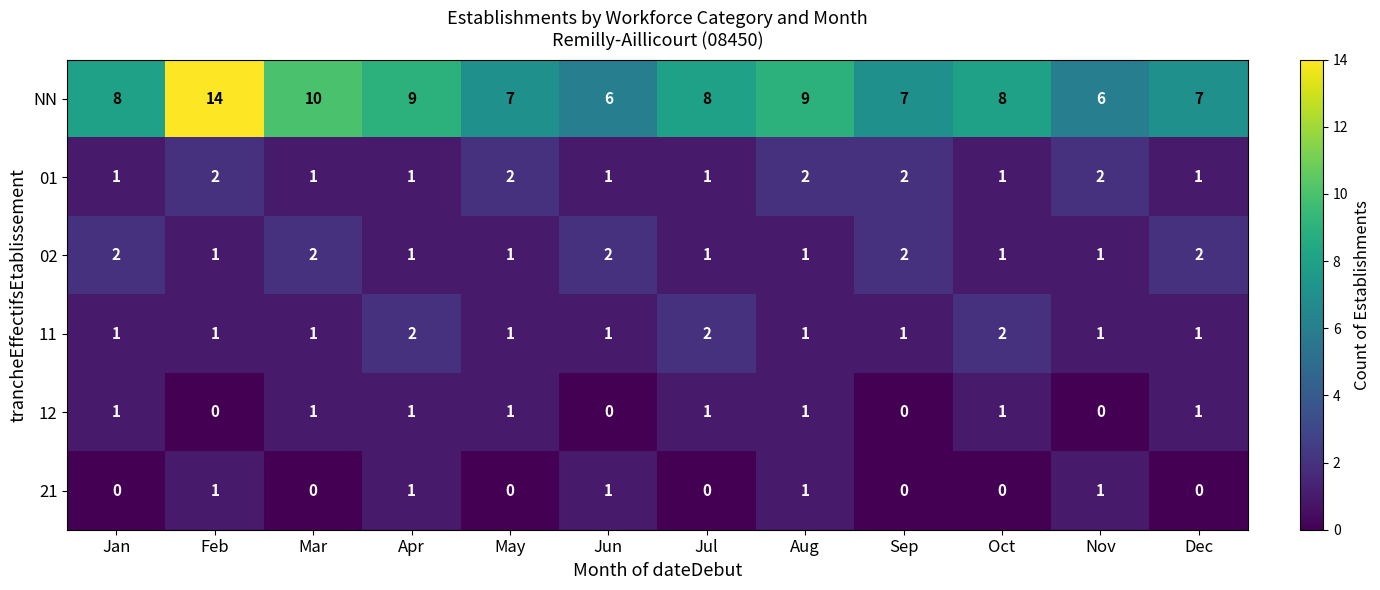

Count the NN values in the range 7 to 9.

8